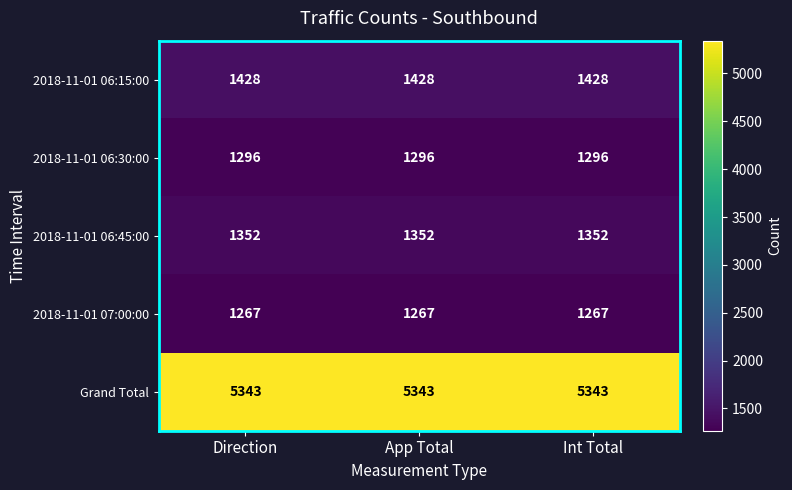

What value does the 2018-11-01 06:15:00 series have at Direction?

1428